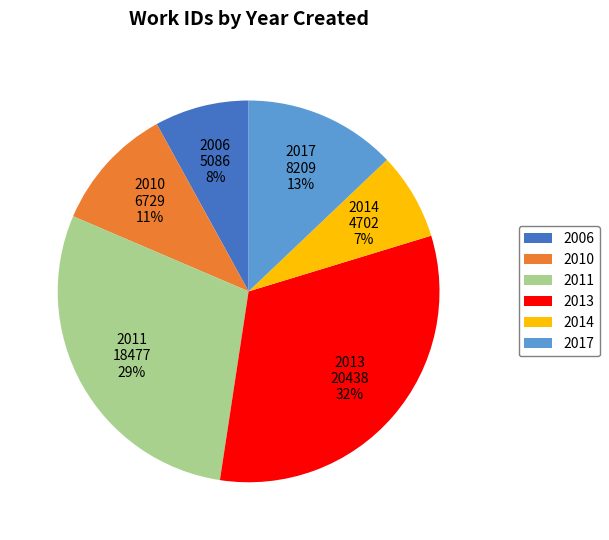

Which category has the smallest portion of the pie?

2014